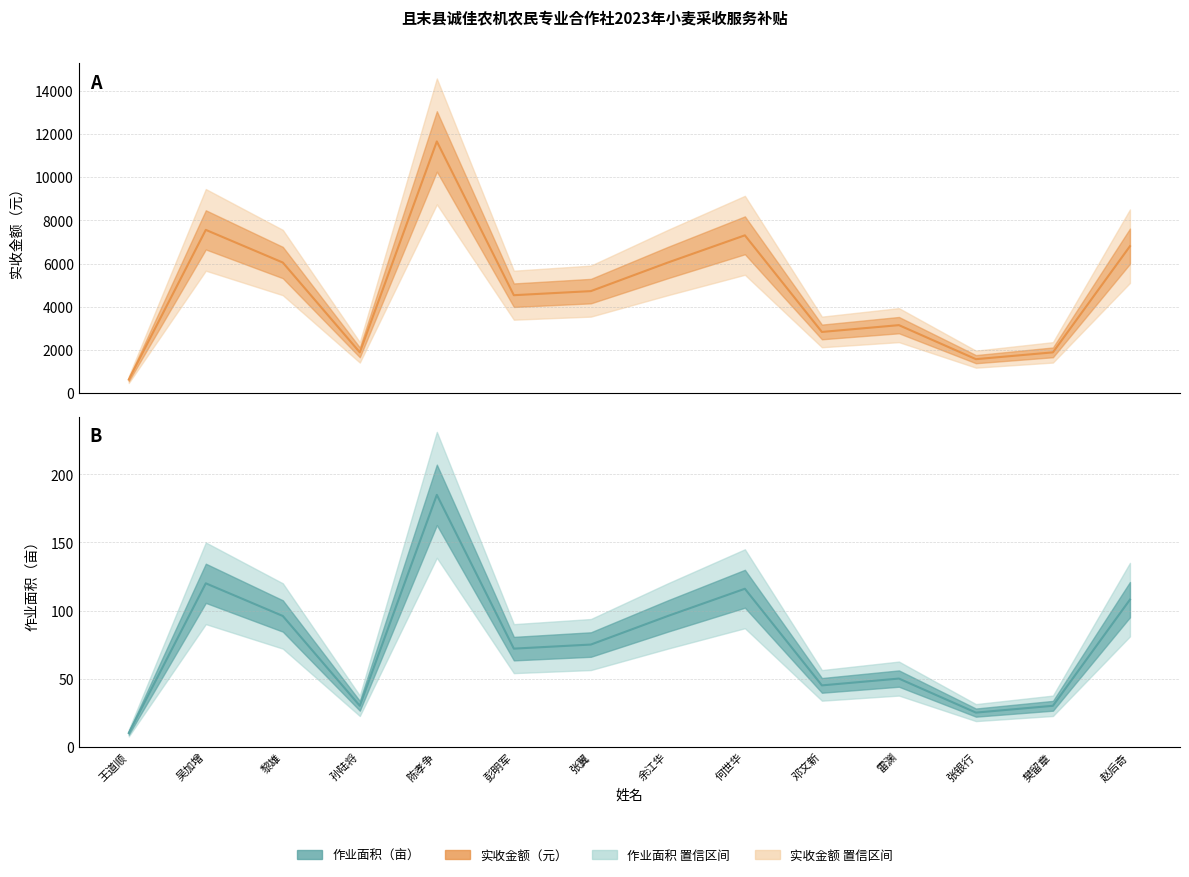

Which series changed the most between 吴加增 and 张银行?

作业面积（亩）